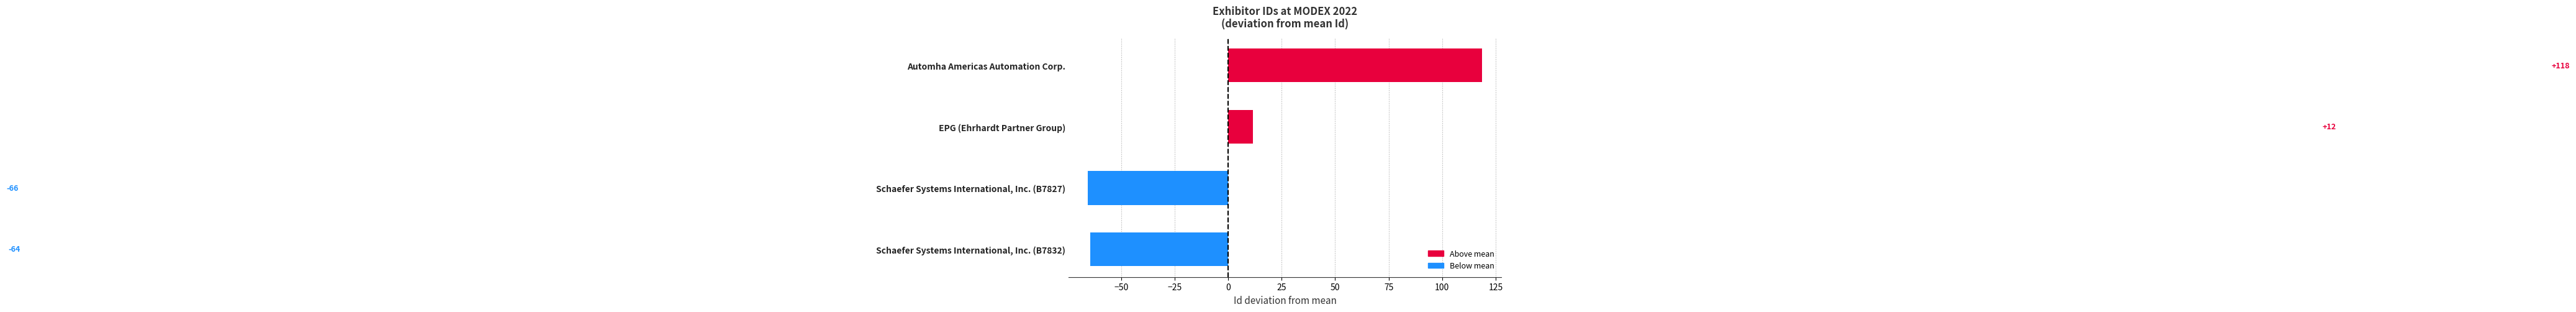

Does the chart contain any negative values?

Yes